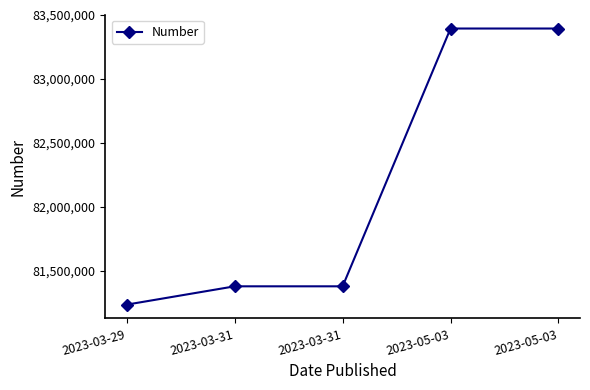

How many lines are shown in the chart?

1